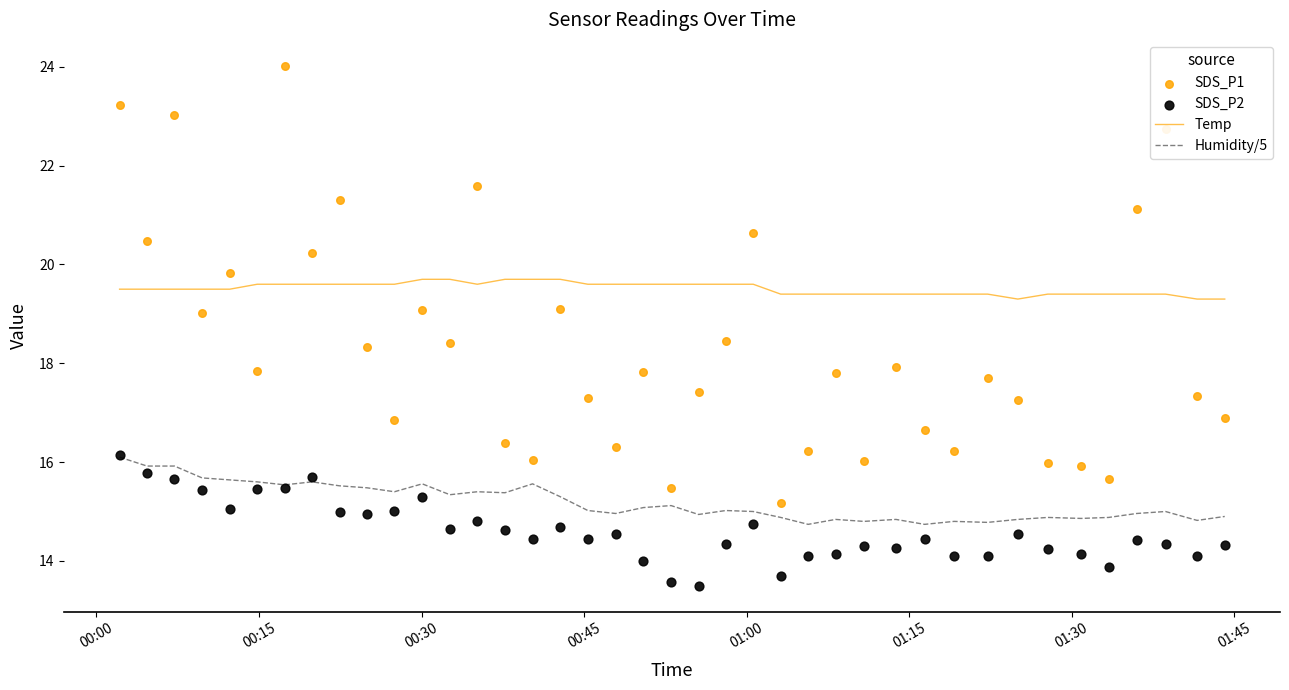

What are all the series names shown in the legend?

Temp, Humidity/5, SDS_P1, SDS_P2